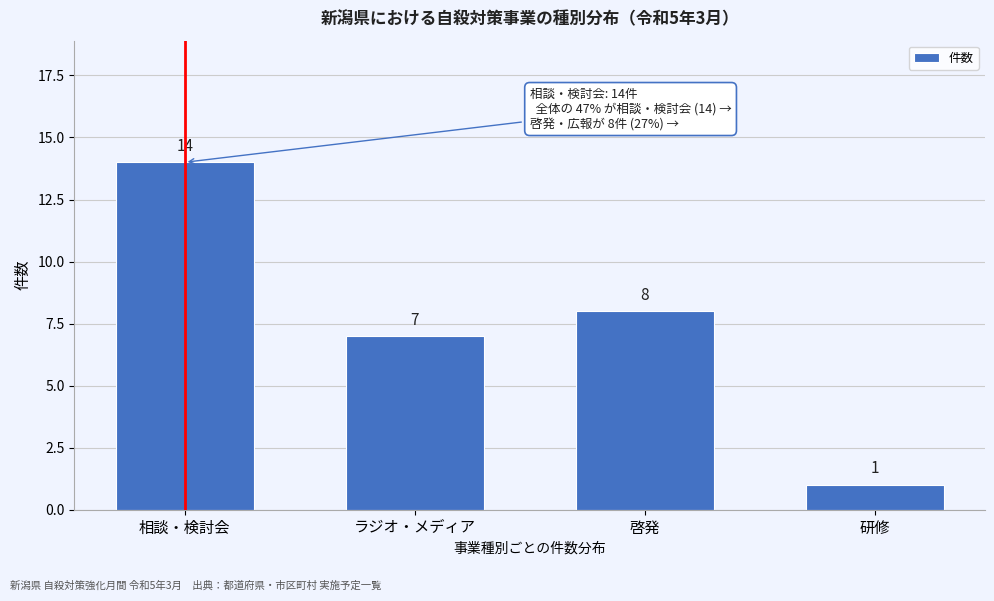

Reading left to right, transcribe all the data shown in this chart.

14	7	8	1